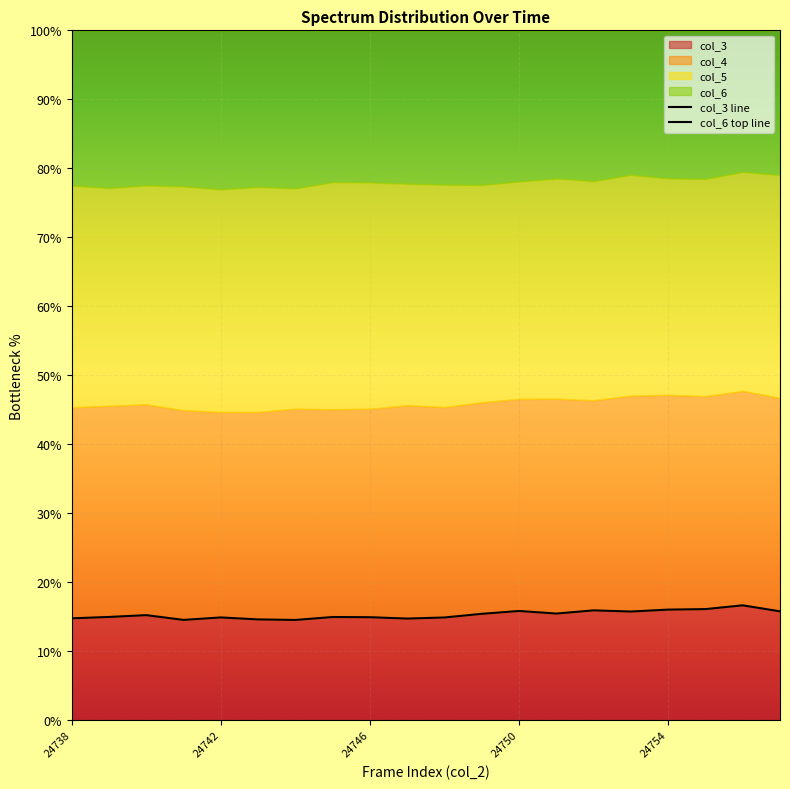

True or false: col_3 has a value of 14.9 at 24746.

True